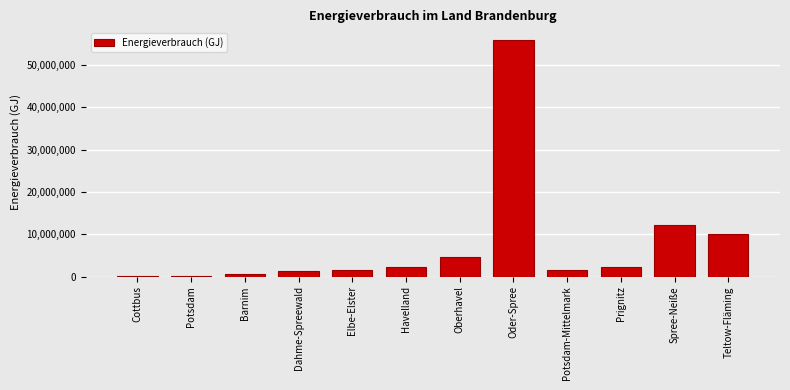

What is the maximum value shown in the chart?

55842390.0